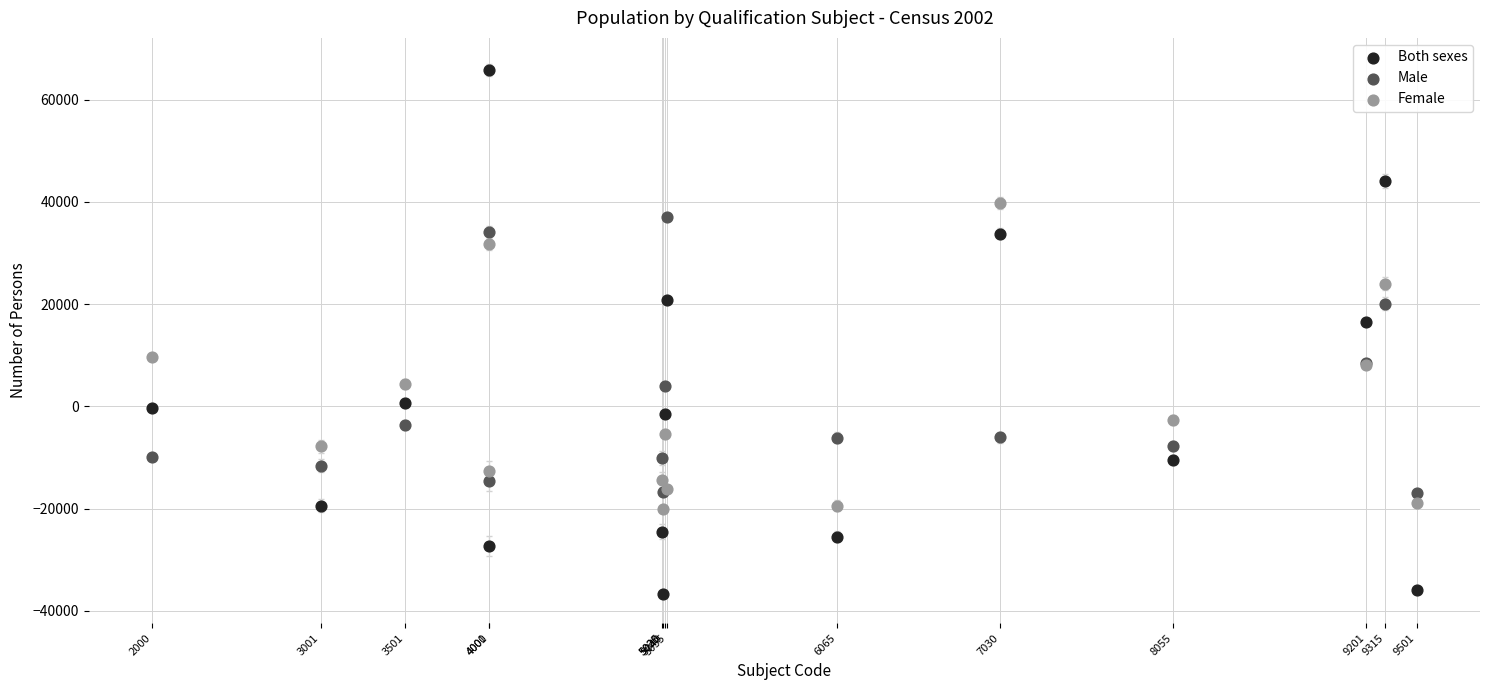

Which series has the widest spread of Y values?

Both sexes